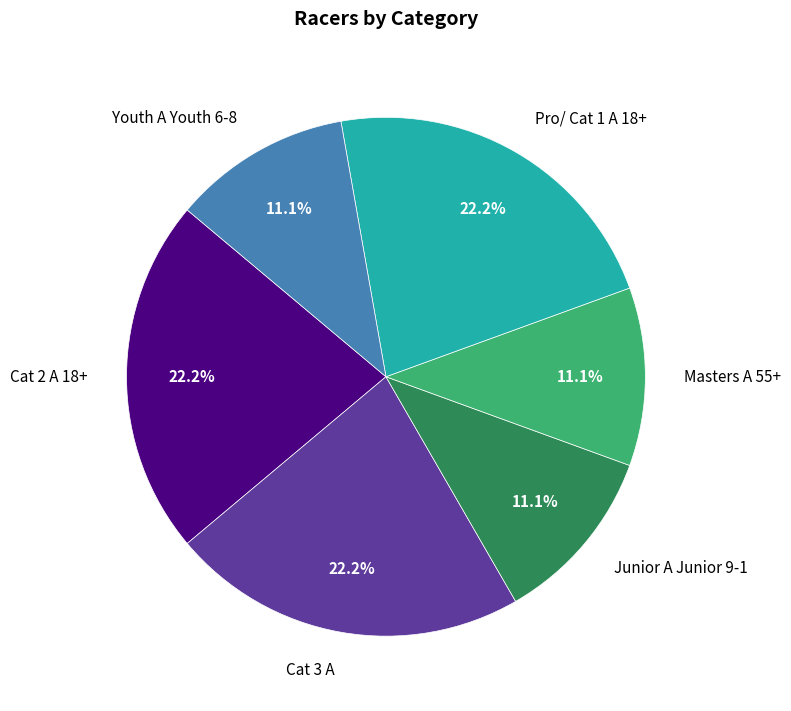

What percentage is the Masters A 55+ slice, to the nearest percent?

11%